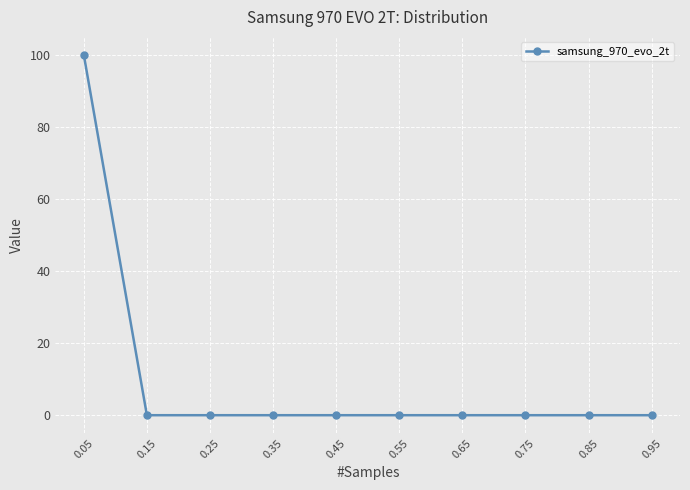

What is the sum of all values?

100